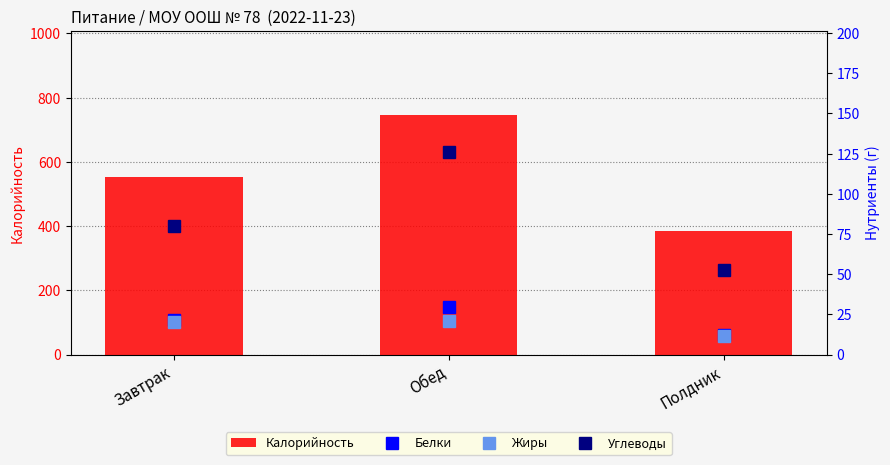

True or false: Калорийность has a value of 383.1 at Полдник.

True